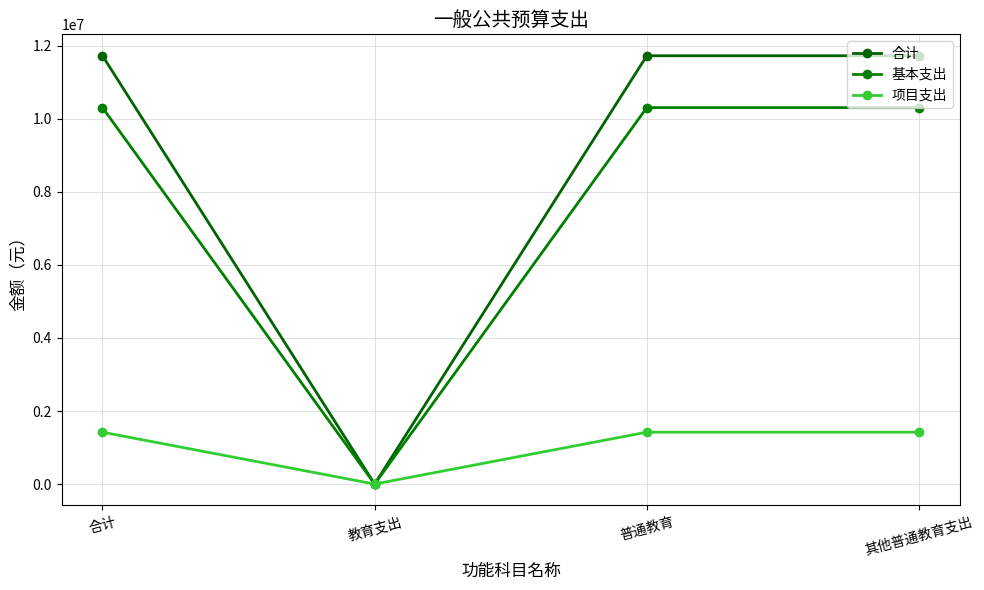

What is the difference between the 项目支出 values at 教育支出 and 合计?

1420610